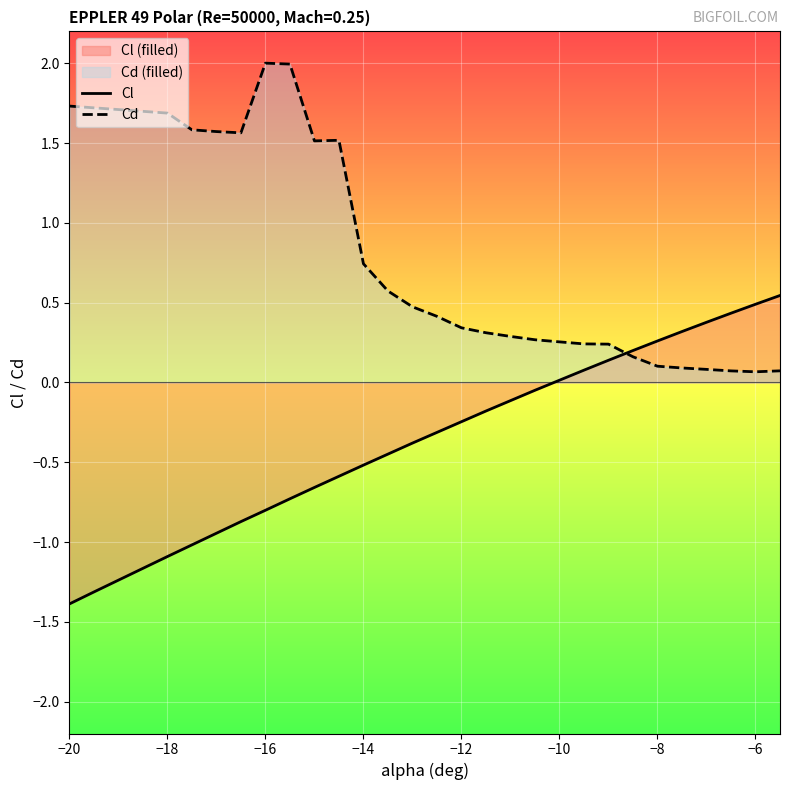

What is the greatest value displayed?

2.0